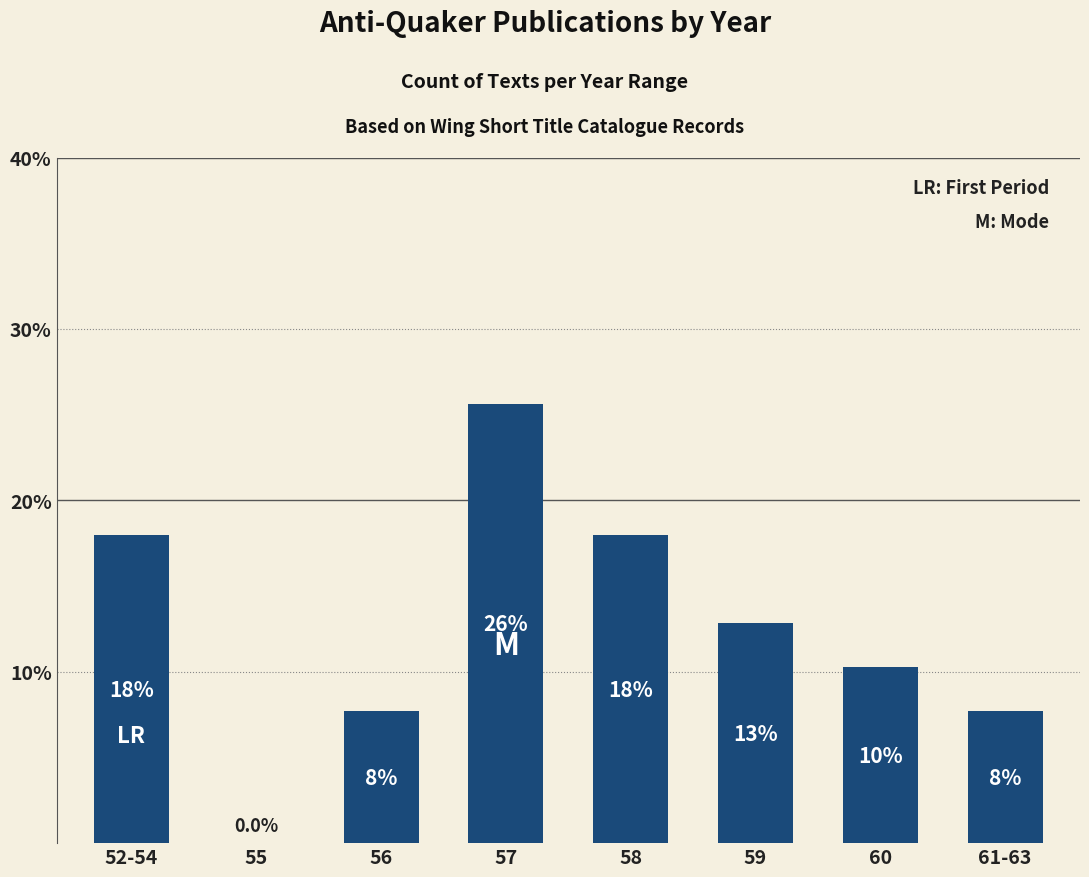

Are the bars horizontal?

No